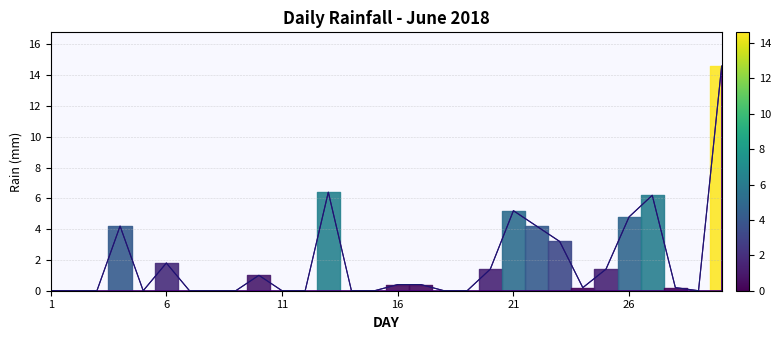

What is the maximum value shown in the chart?

14.6